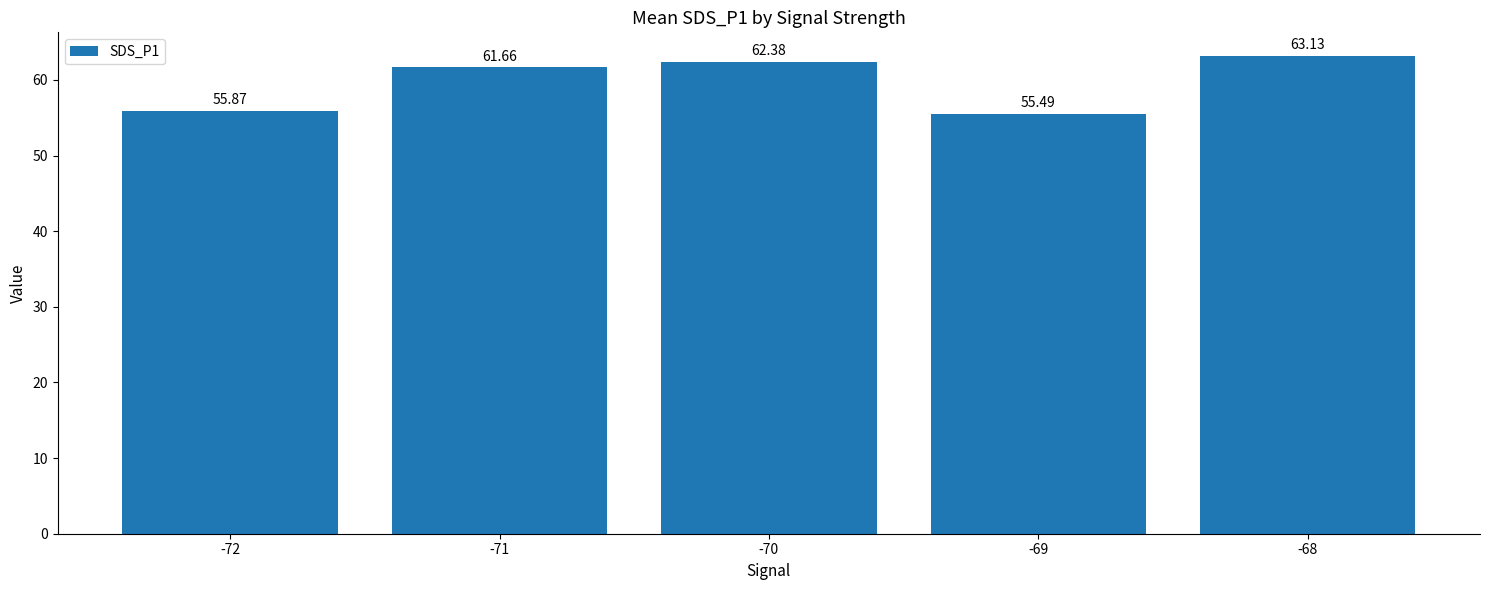

What is the value of the 3rd bar from the left?

62.4